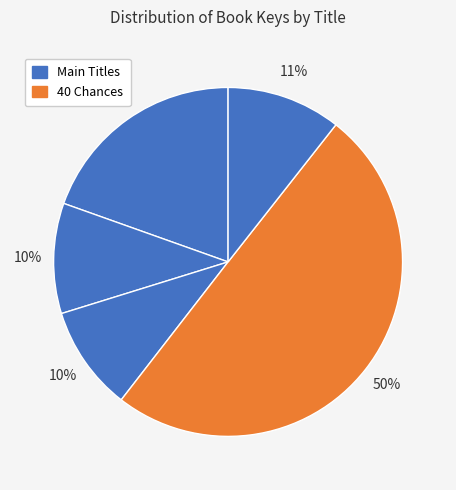

How many segments does this pie chart have?

5